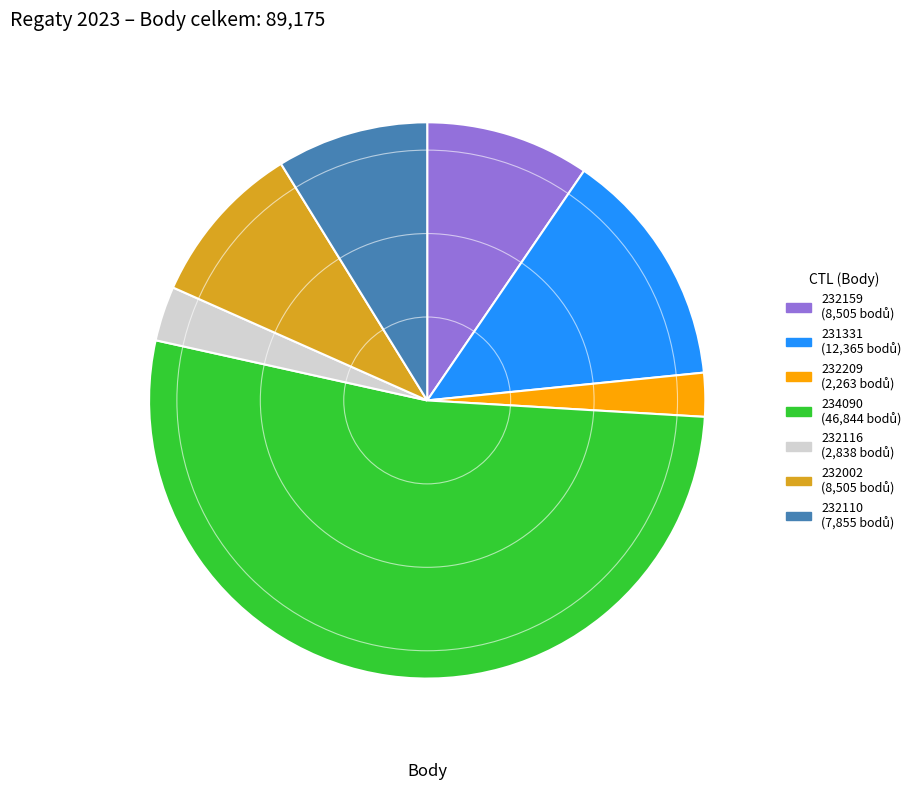

Does any single category account for the majority?

Yes